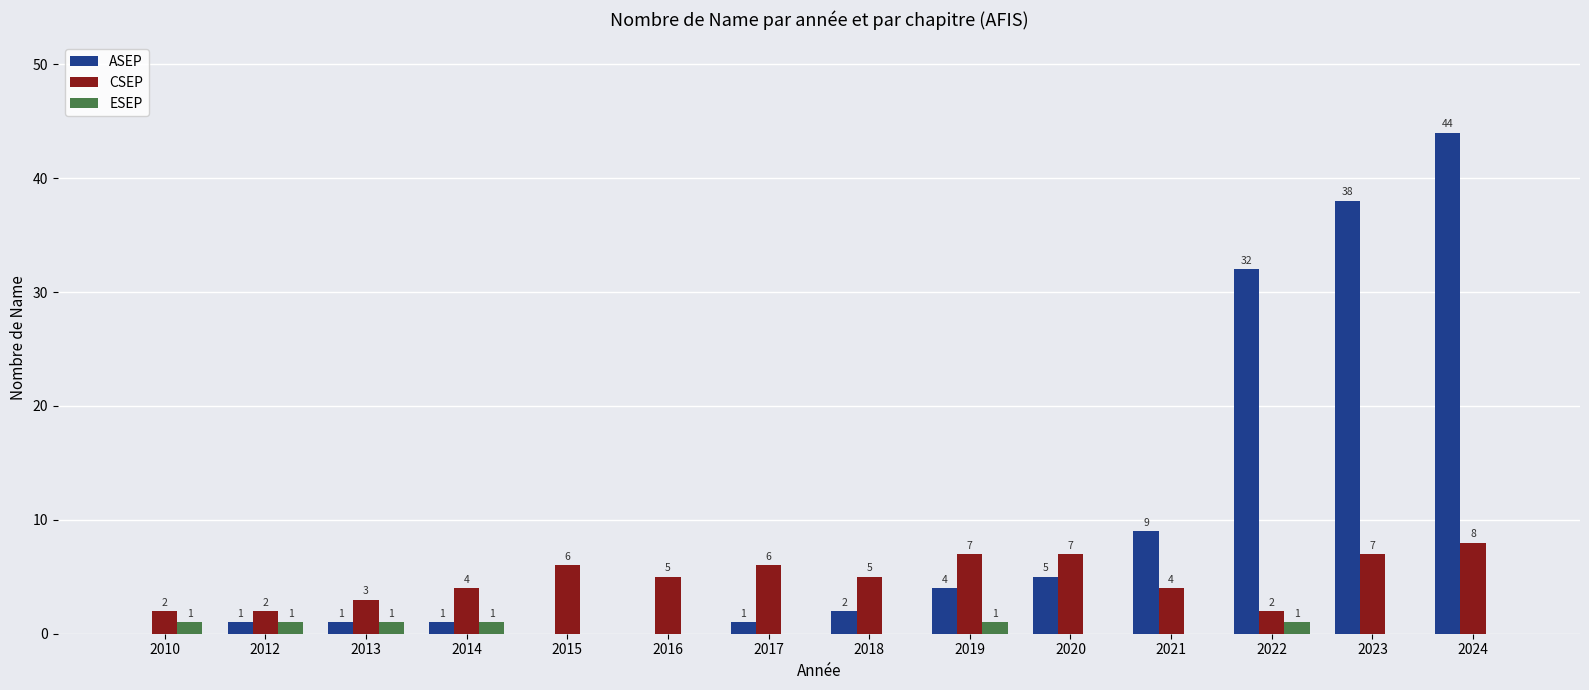

How many groups of bars are there?

14